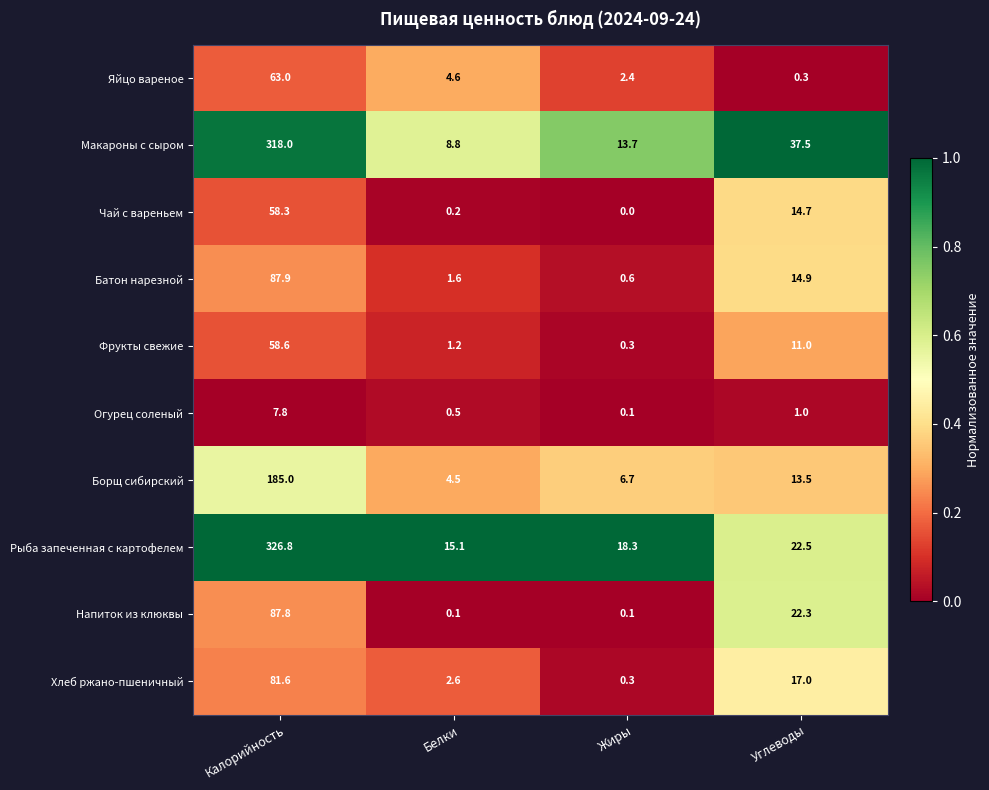

What is the greatest value displayed?

326.8